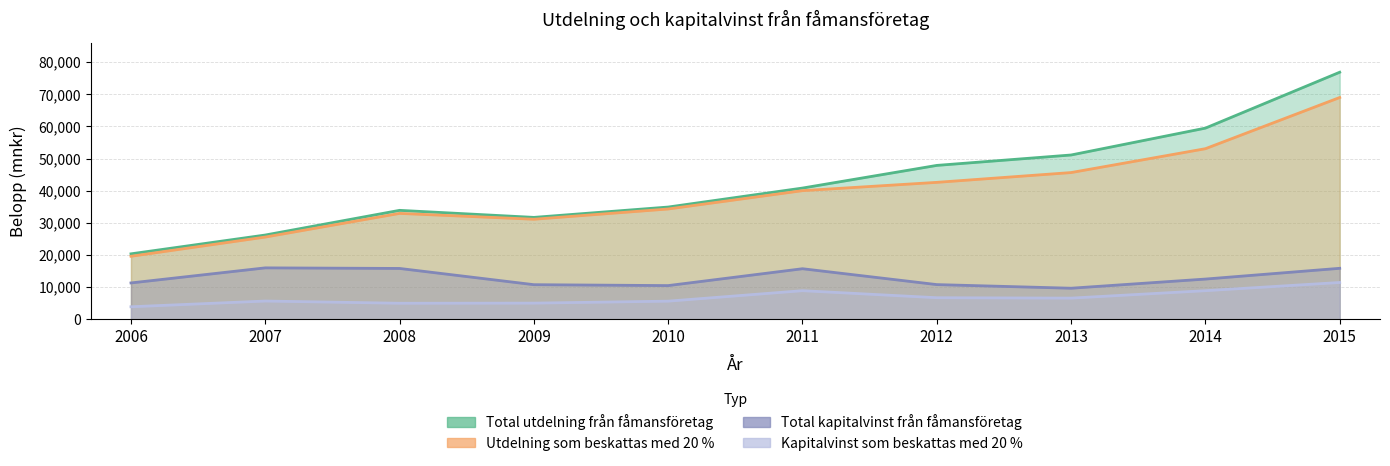

How many values in the Total utdelning från fåmansföretag series exceed 40805?

5